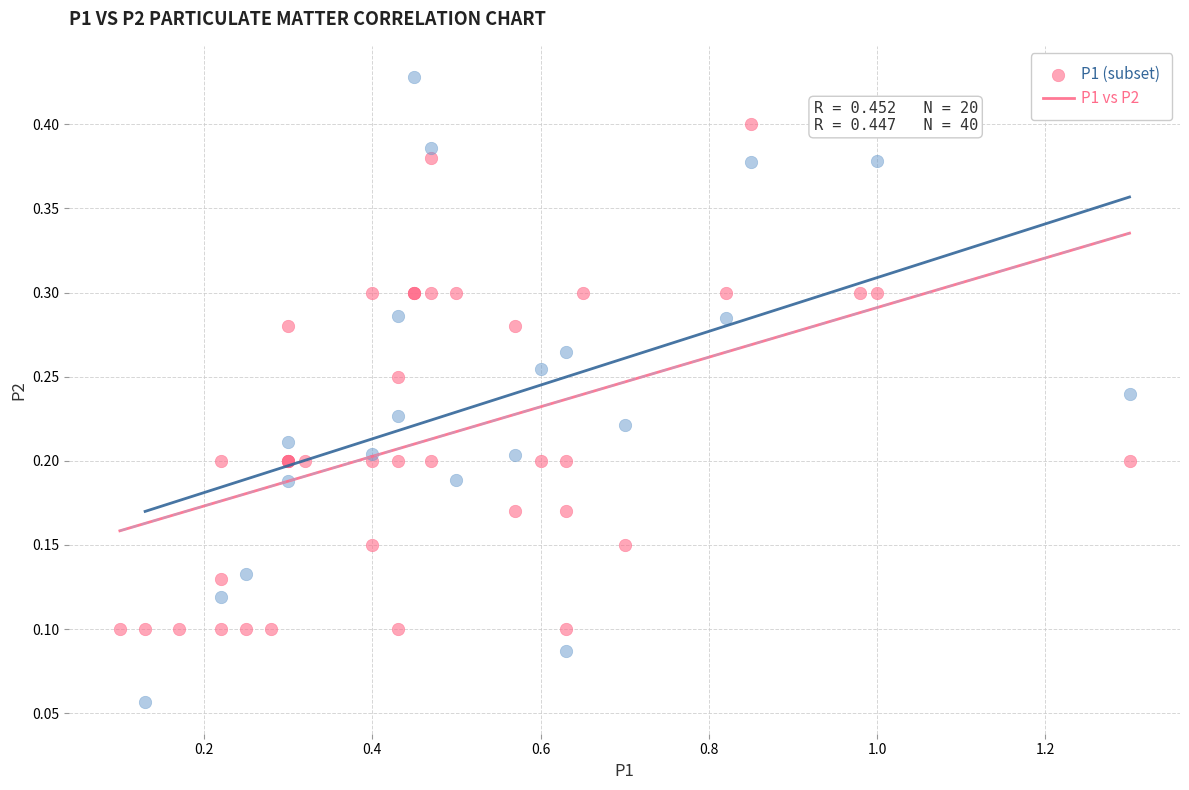

Which series reaches the maximum Y coordinate?

P1 (subset)